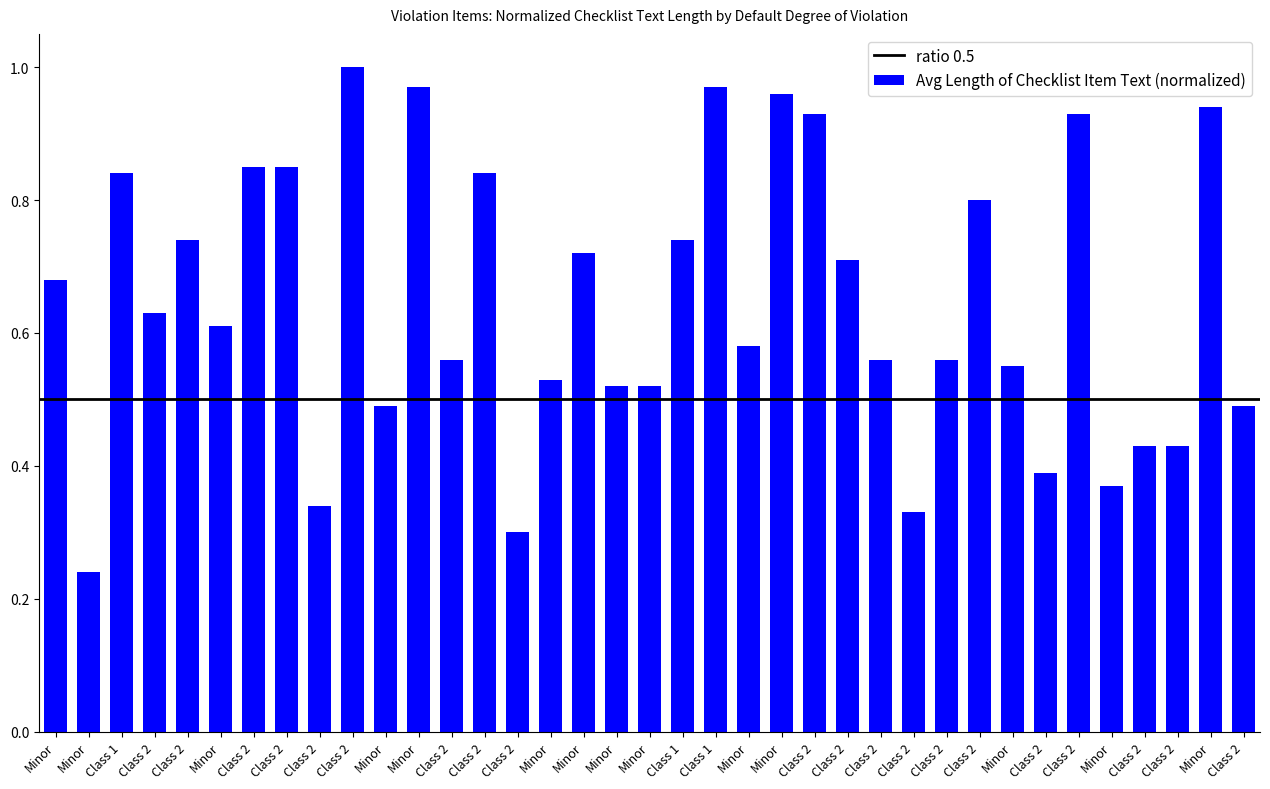

What is the average value?

0.6